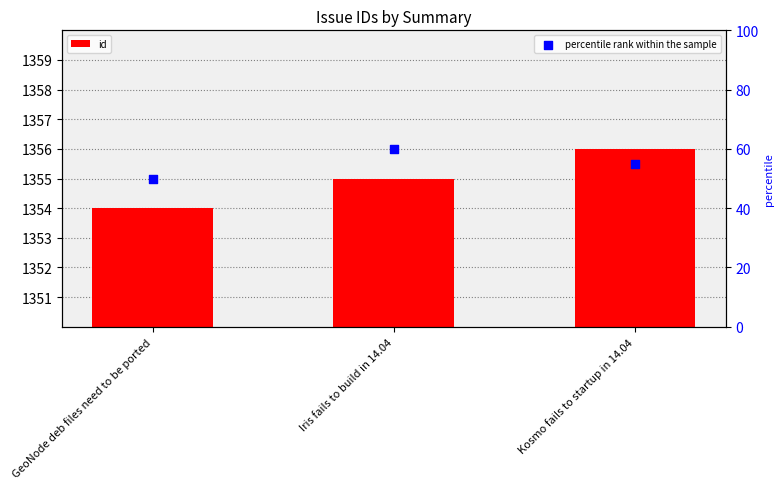

At which category is the sum across all series the highest?

Iris fails to build in 14.04